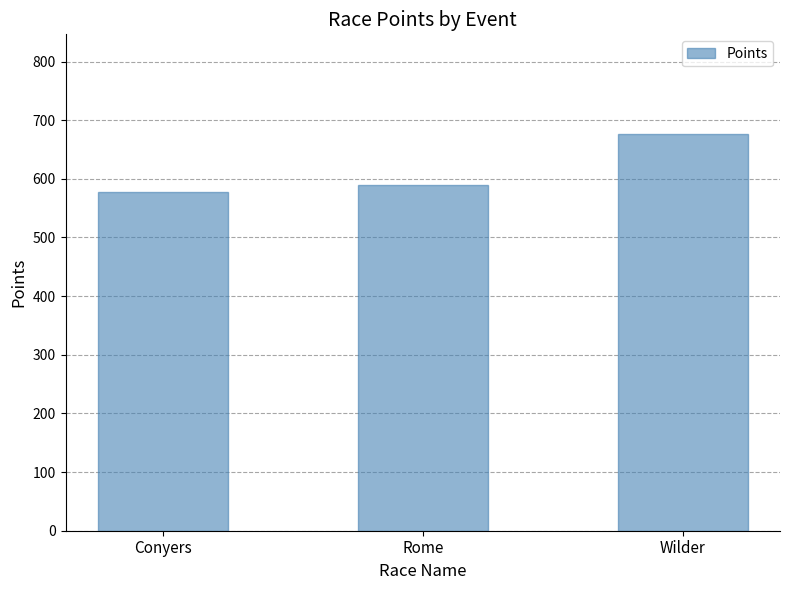

Reading left to right, what are all the values shown in this chart?

Conyers=577.5	Rome=590.0	Wilder=677.1